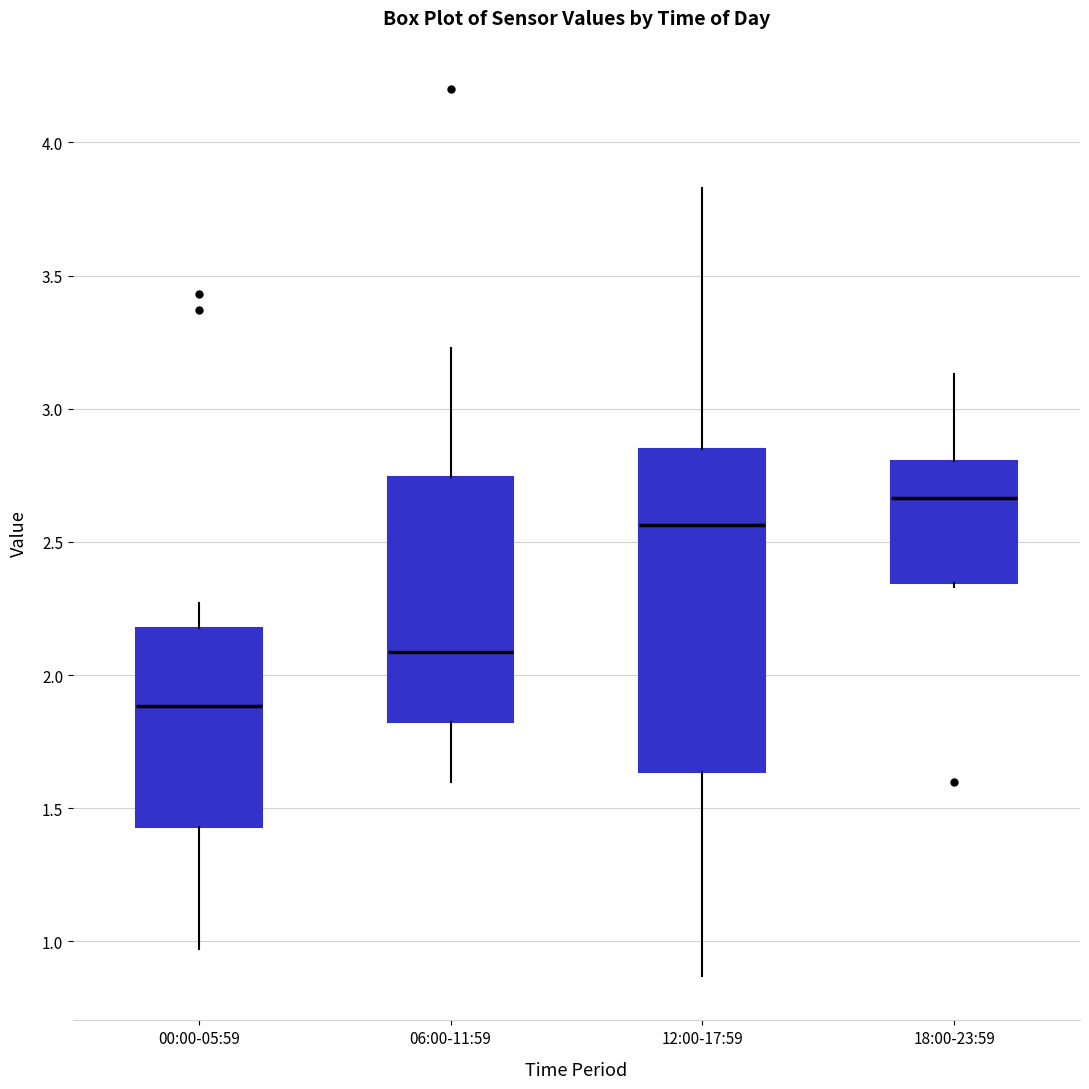

Which box is the tallest, from its lower edge to its upper edge?

12:00-17:59